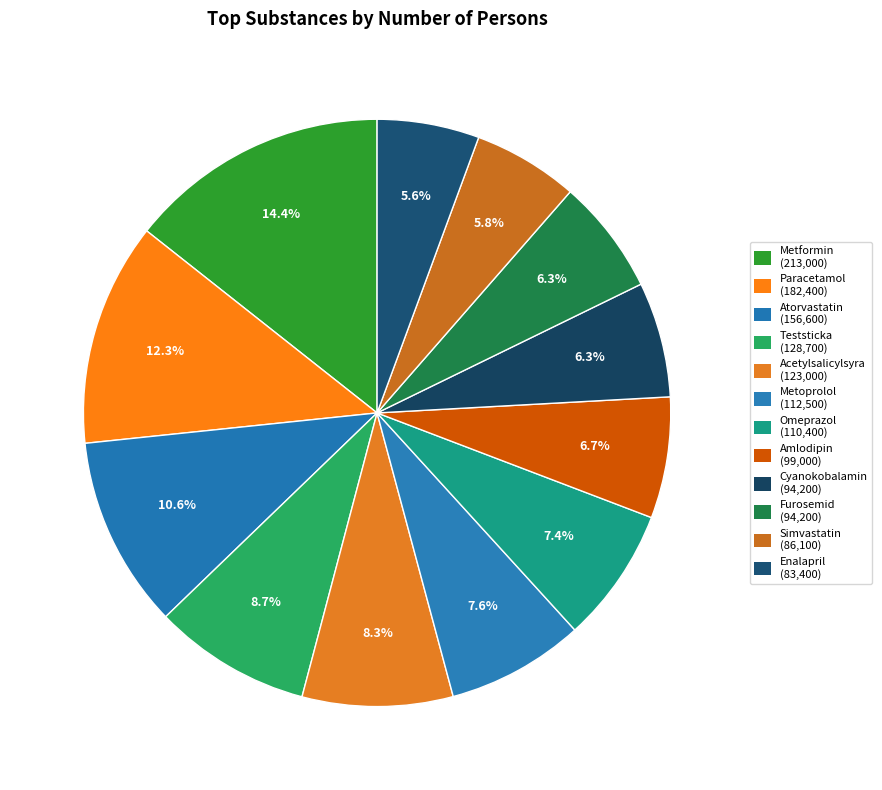

Which category has the smallest portion of the pie?

Enalapril